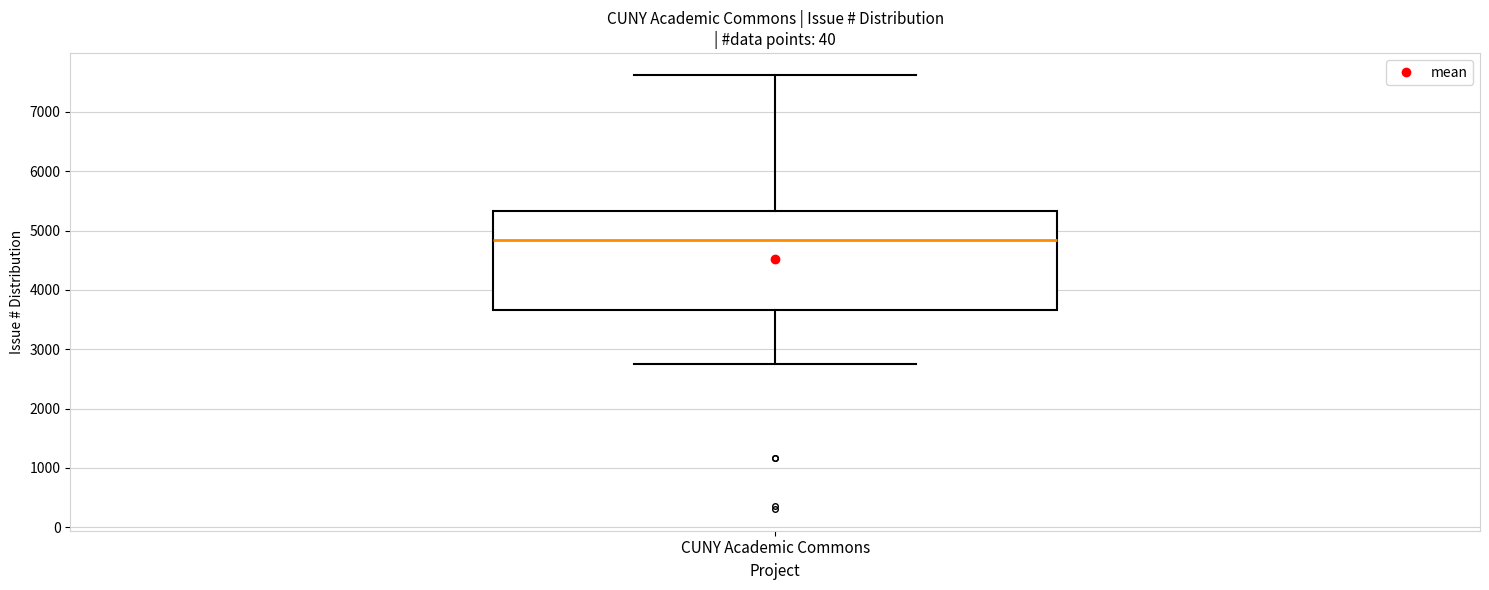

Read this box plot against the y-axis: the position of the median line, the range covered by the box, and the ends of both whiskers. The values are not printed on the chart, so give them approximately, as read against the axis.

median 4800, box 3700 to 5300, whiskers 2800 to 7600